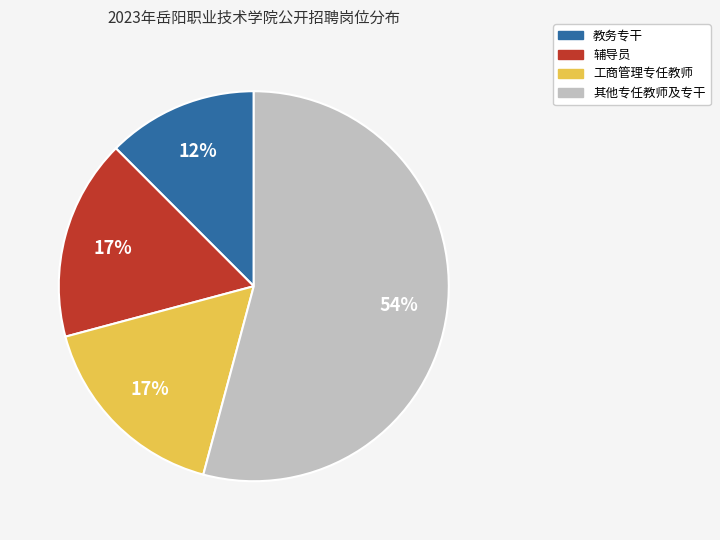

Is 辅导员 the majority of the pie?

No